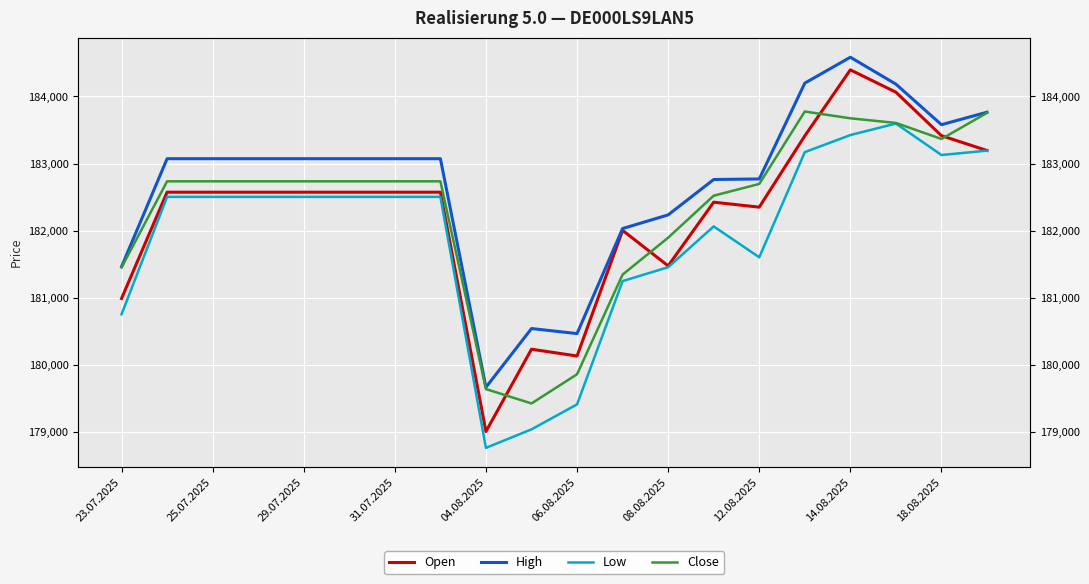

Is it true that High equals 181463 at 23.07.2025?

True